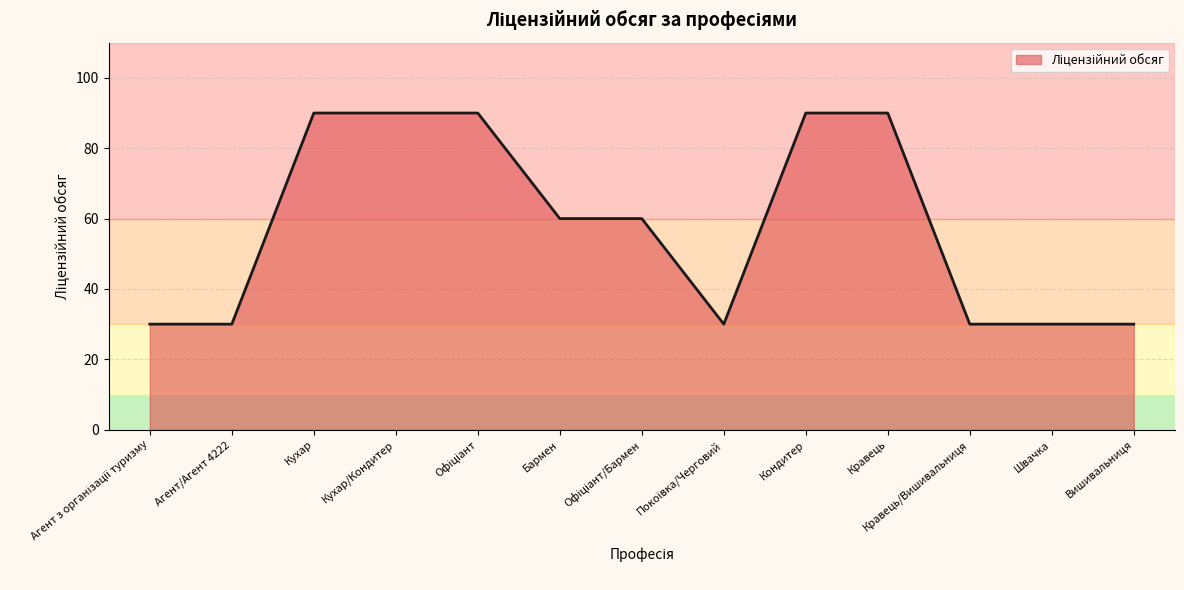

Where does the data first go above 60?

Кухар